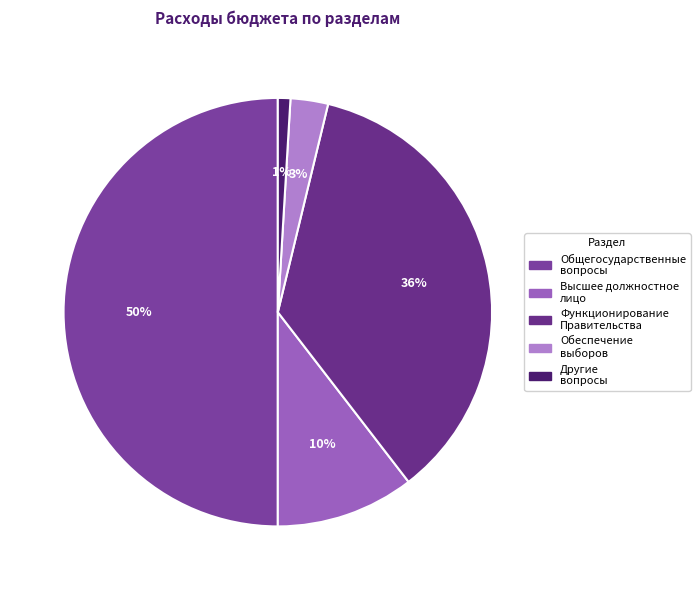

How many slices are in this pie chart?

5